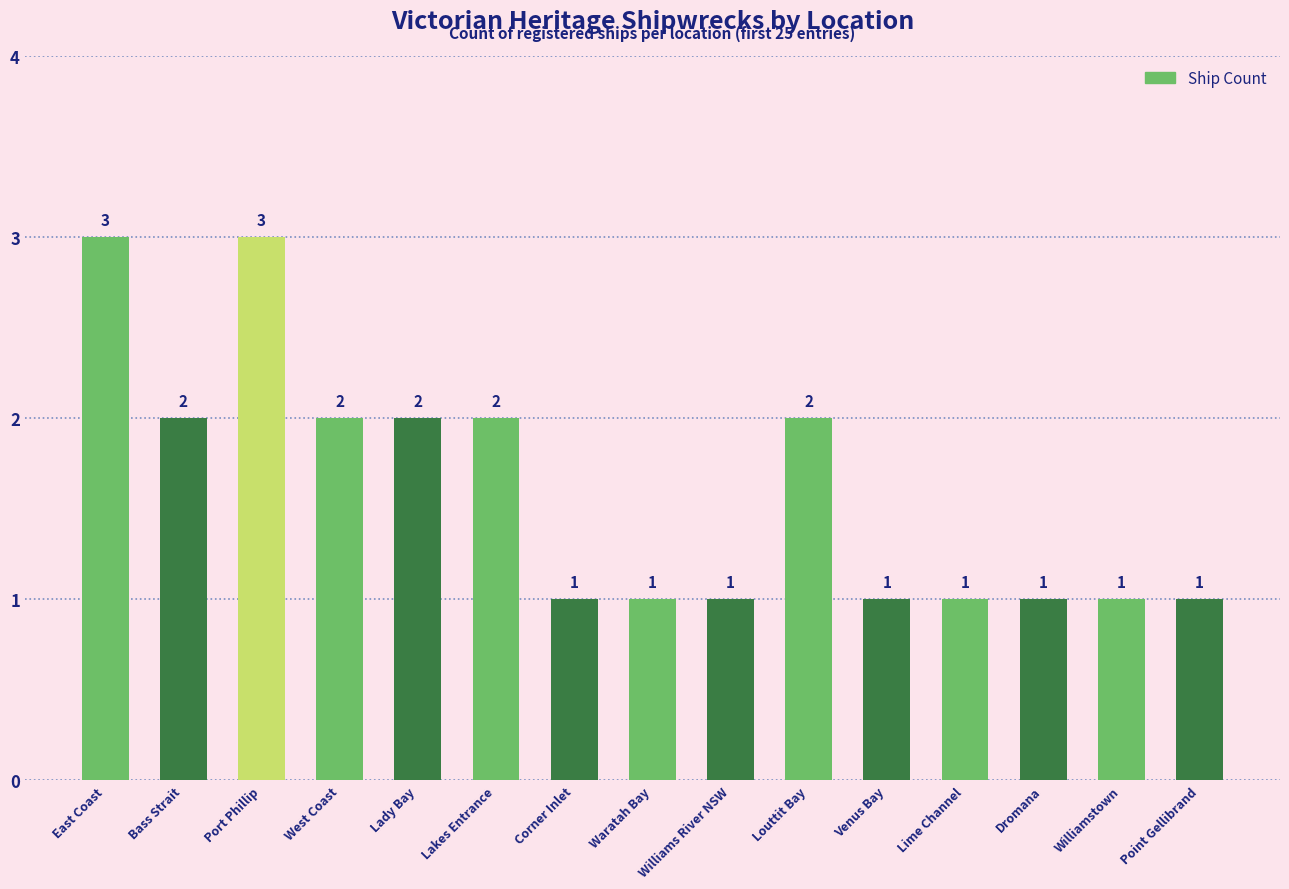

Between Port Phillip and Dromana, which is larger?

Port Phillip